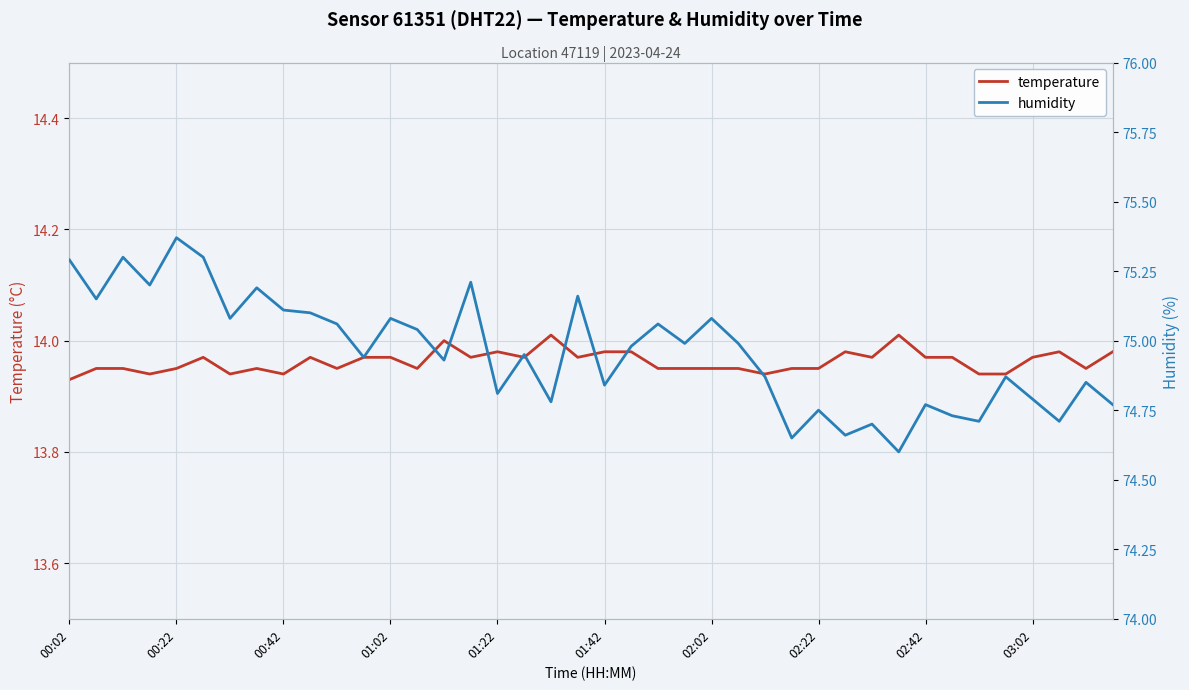

What is the greatest value displayed?

75.4